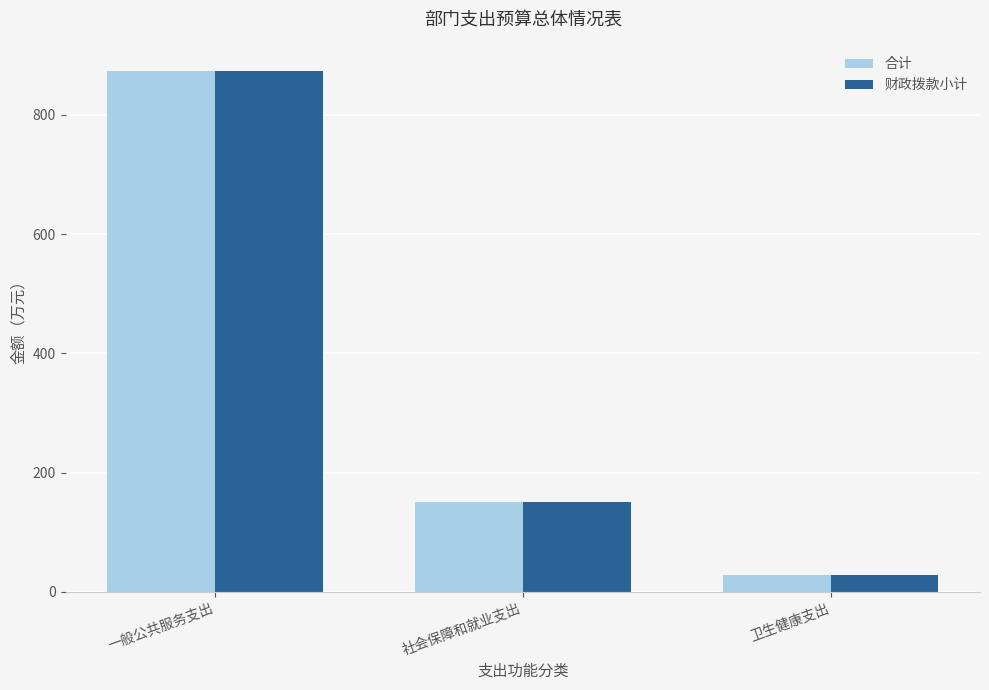

At which label does 合计 reach its peak?

一般公共服务支出